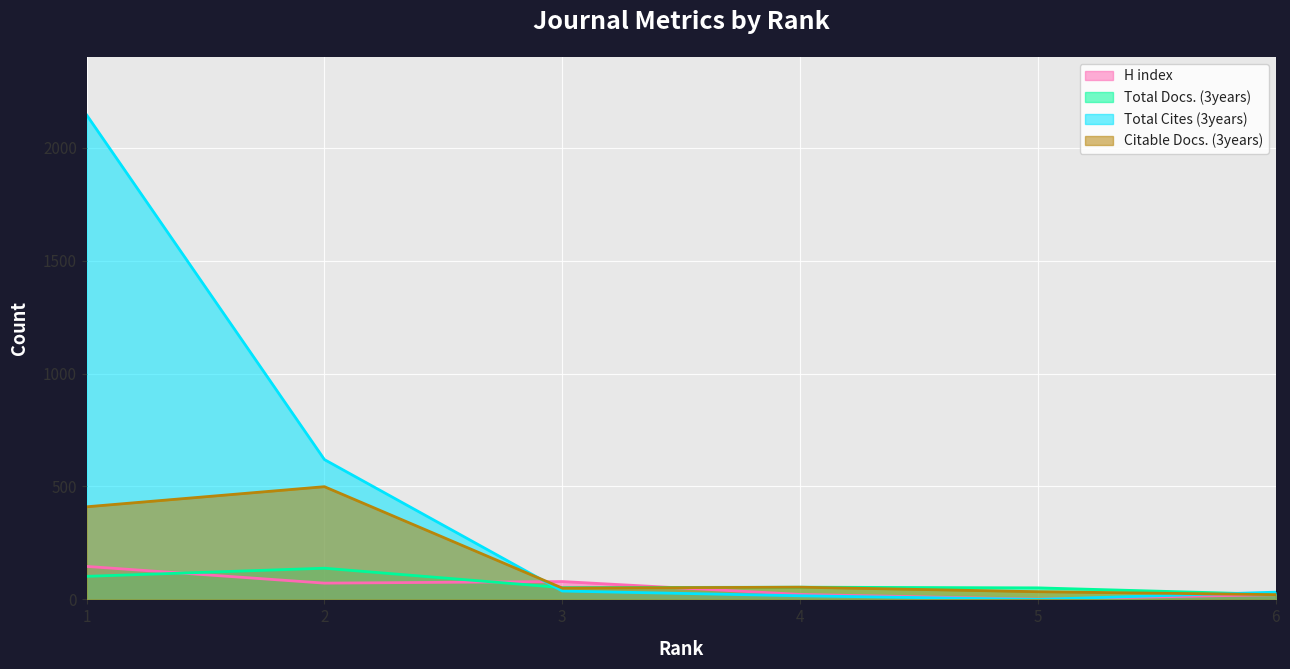

Reading right to left, list all the values displayed in this chart.

H index: 6=21	5=1	4=22	3=79	2=72	1=146
Total Docs. (3years): 6=22	5=51	4=54	3=52	2=138	1=102
Total Cites (3years): 6=32	5=0	4=16	3=37	2=619	1=2145
Citable Docs. (3years): 6=21	5=34	4=54	3=50	2=499	1=410